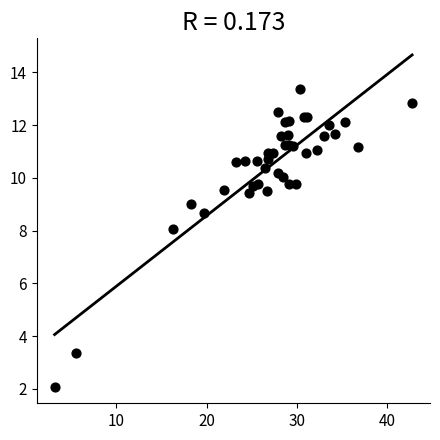

What Y value in the scatter plot is closest to 7?

8.1